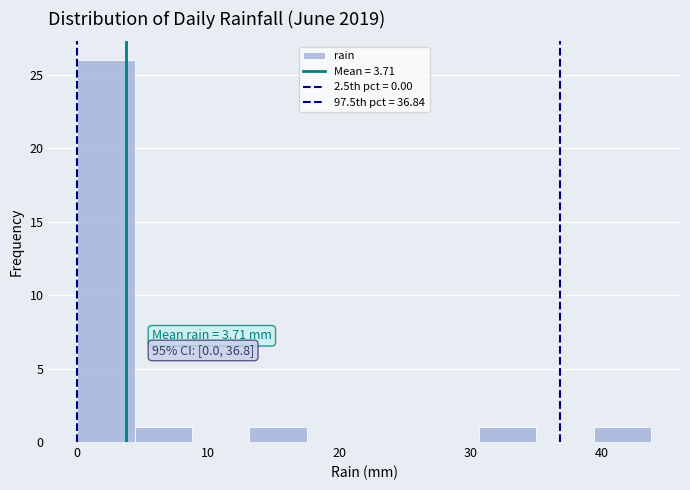

Over which range of the x-axis is the bar tallest?

0 to 4